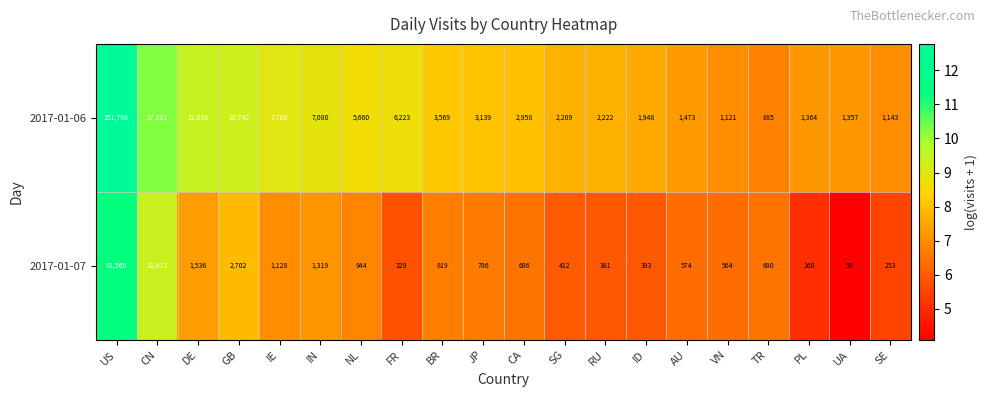

Which series has the largest range (max minus min)?

2017-01-06